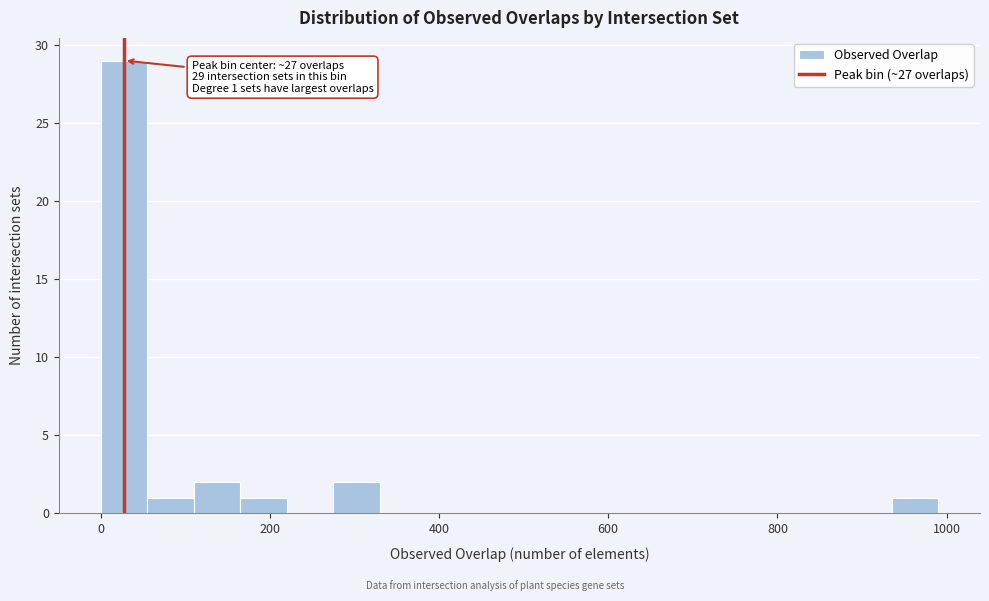

Around what value on the x-axis is the tallest bar? Give the approximate position of its centre, as read against the axis.

20